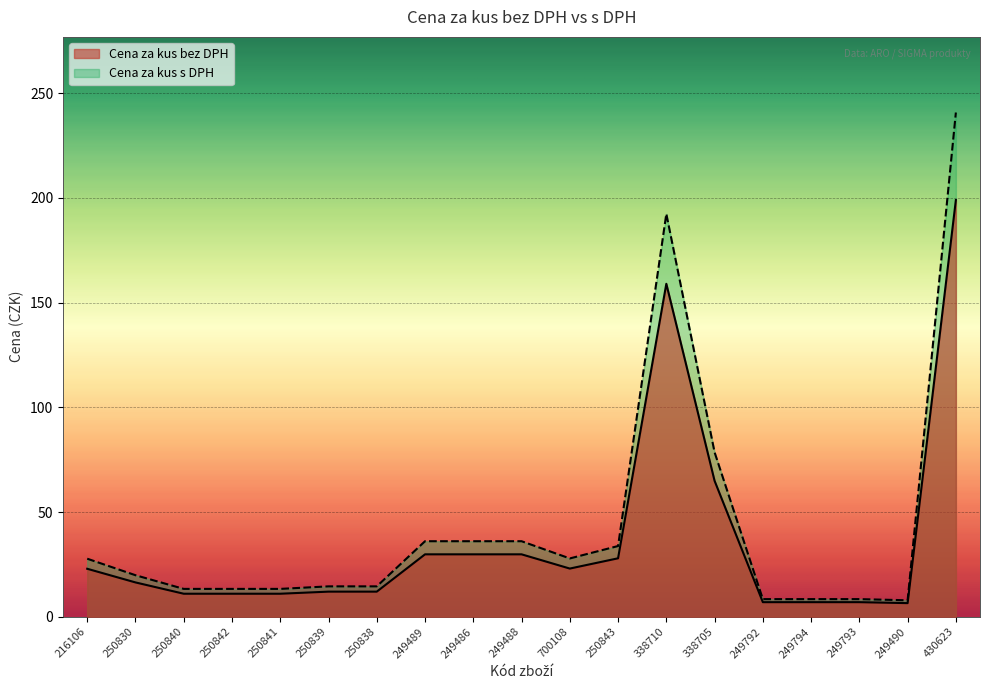

What is the label of the 16th point from the right?

250842